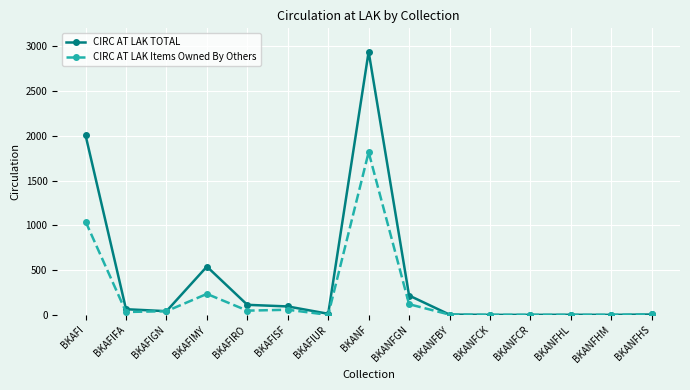

Which series has the widest spread of values?

CIRC AT LAK TOTAL